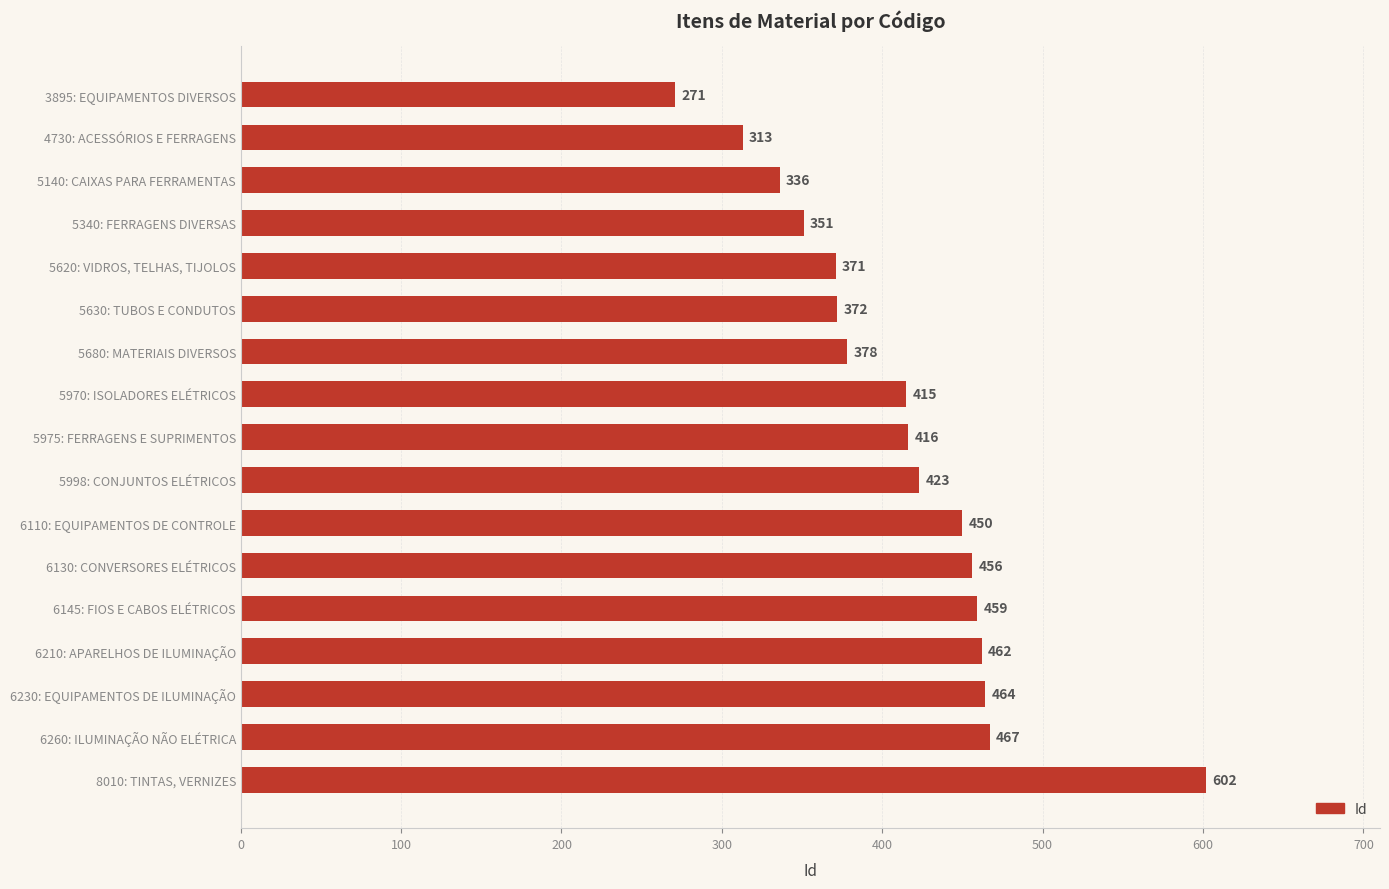

What is the label of the 11th bar from the top?

6110: EQUIPAMENTOS DE CONTROLE